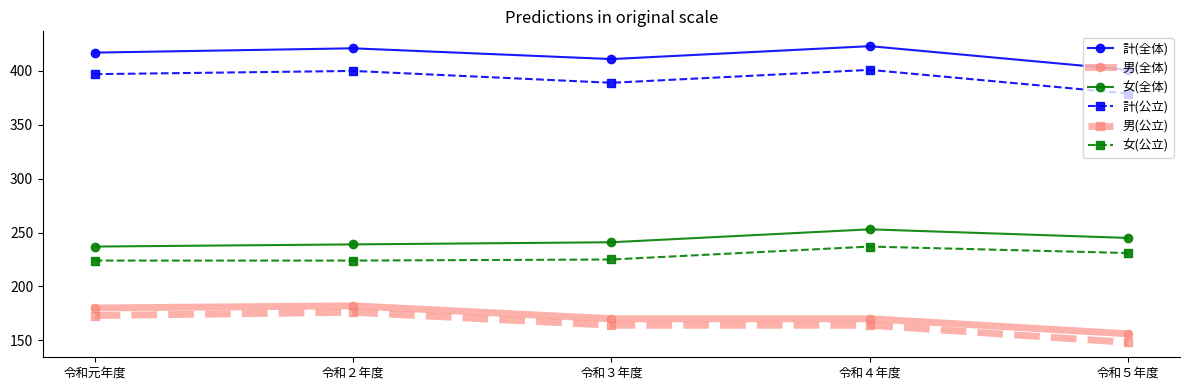

Which category has the lowest value across all series?

令和５年度